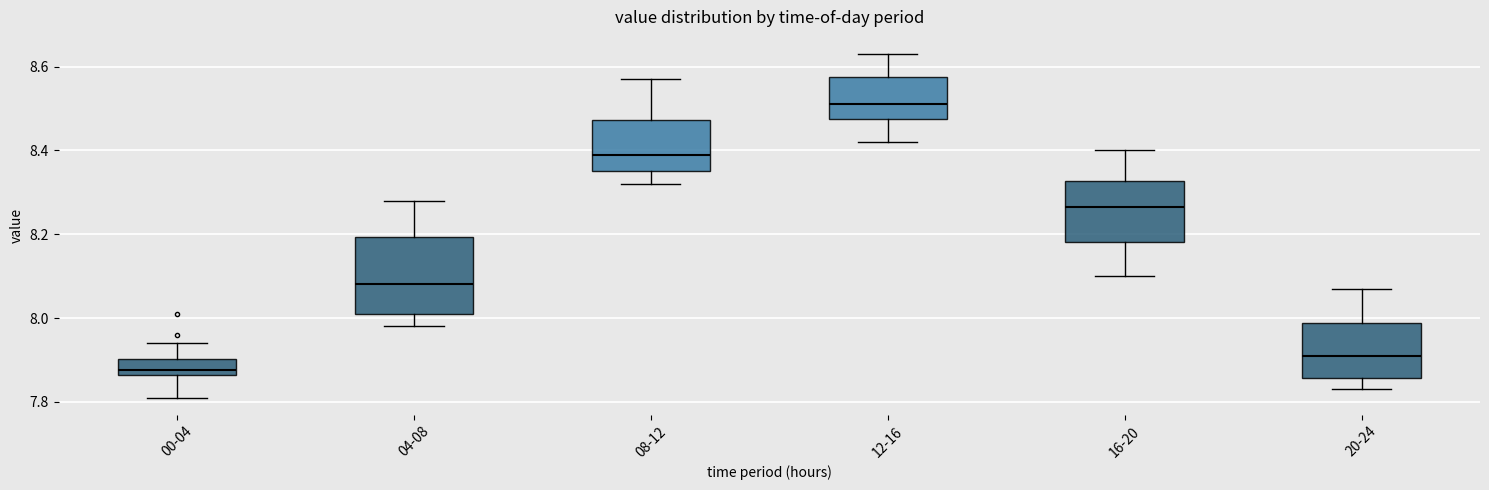

Reading left to right, read every box against the y-axis: the position of its median line, the range the box covers, and the ends of its whiskers. The values are not printed on the chart, so give them approximately, as read against the axis.

00-04: median 7.88, box 7.86 to 7.90, whiskers 7.82 to 7.94
04-08: median 8.08, box 8.02 to 8.20, whiskers 7.98 to 8.28
08-12: median 8.40, box 8.36 to 8.48, whiskers 8.32 to 8.58
12-16: median 8.52, box 8.48 to 8.58, whiskers 8.42 to 8.64
16-20: median 8.26, box 8.18 to 8.32, whiskers 8.10 to 8.40
20-24: median 7.92, box 7.86 to 7.98, whiskers 7.84 to 8.08